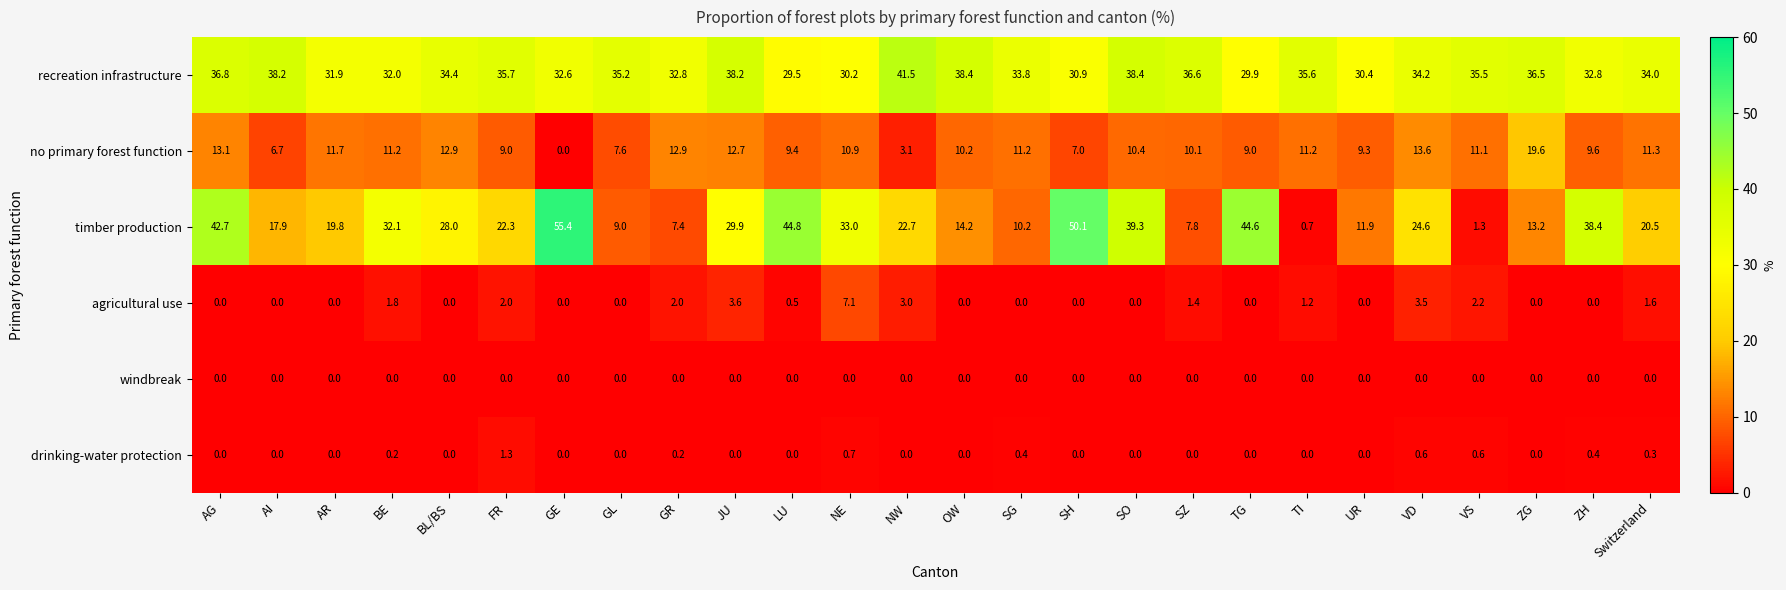

Read the agricultural use value at SZ.

1.4